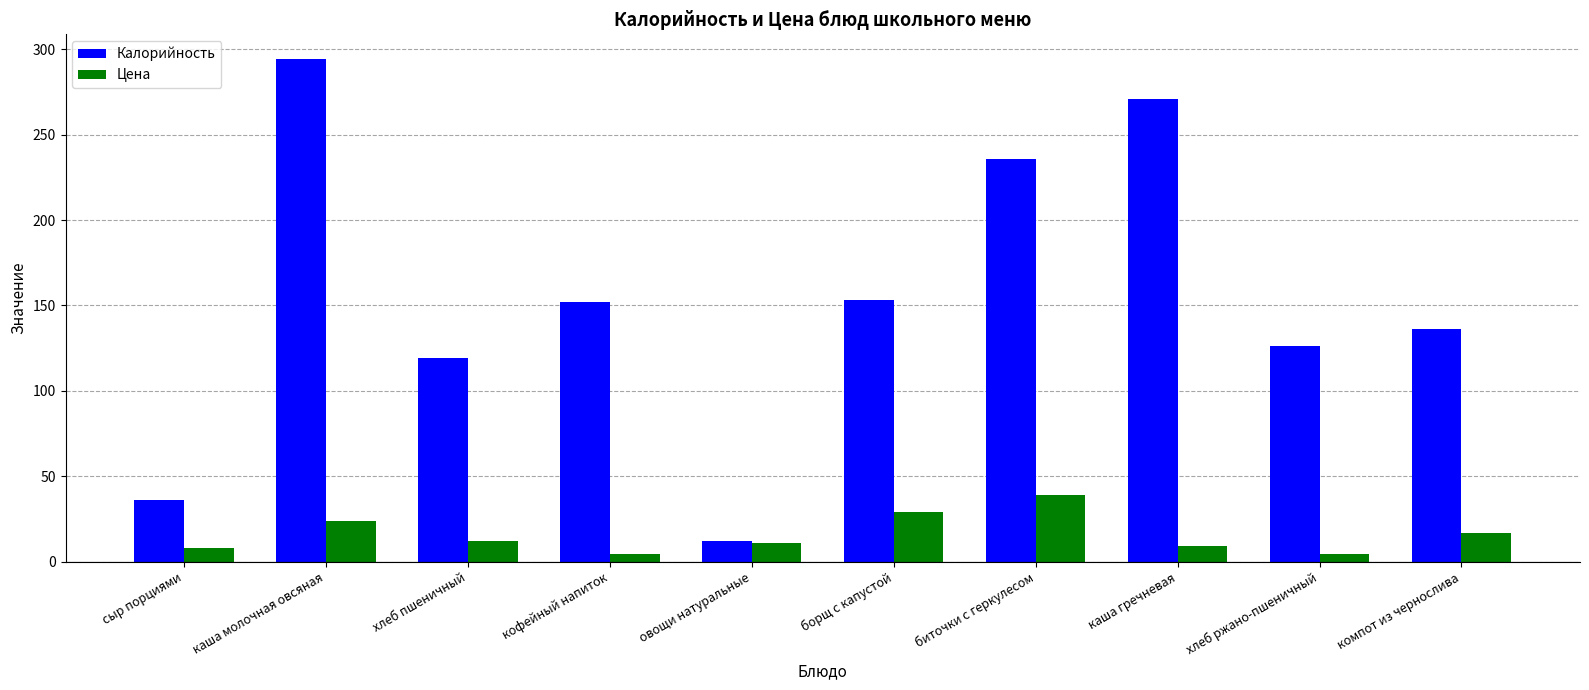

What is the sum of all Калорийность values?

1535.0